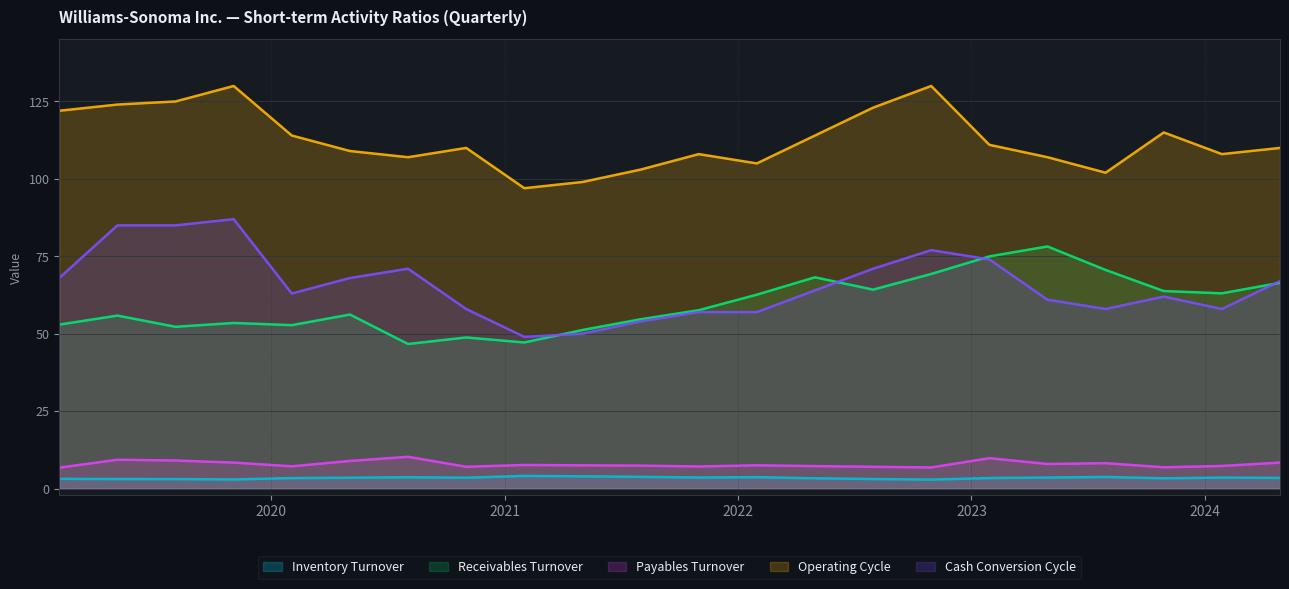

At which category is the sum across all series the highest?

2022-10-30